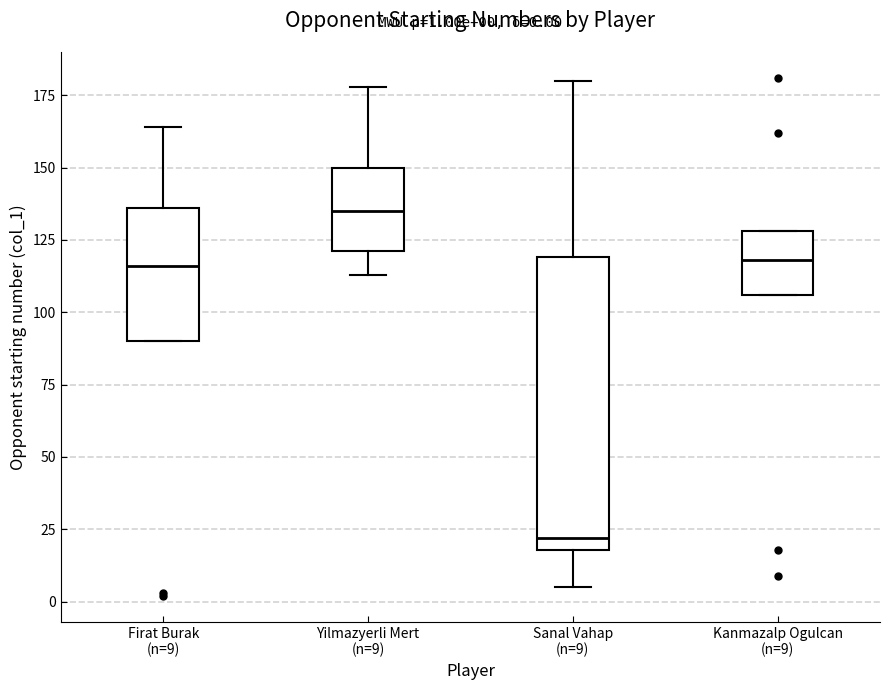

Comparing the boxes themselves (not the whiskers), which one is the tallest?

Sanal Vahap (n=9)